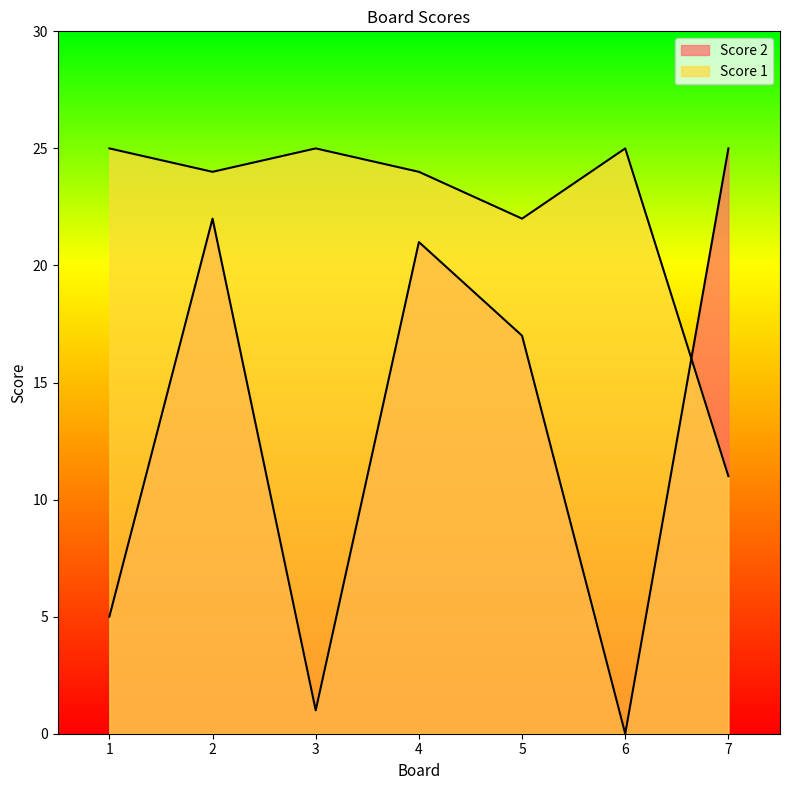

Reading left to right, list all the values displayed in this chart.

Score 2: 5	22	1	21	17	0	25
Score 1: 25	24	25	24	22	25	11